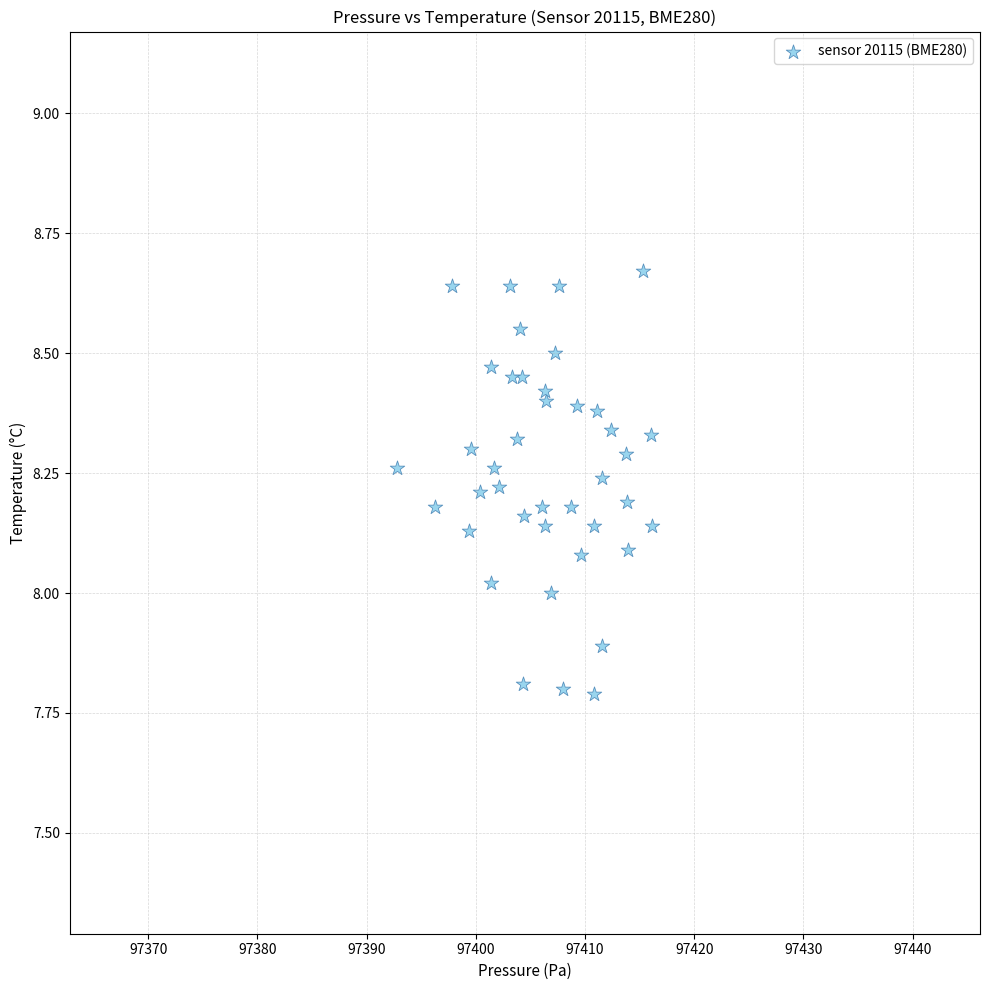

What is the range of X values (max minus min)?

23.4